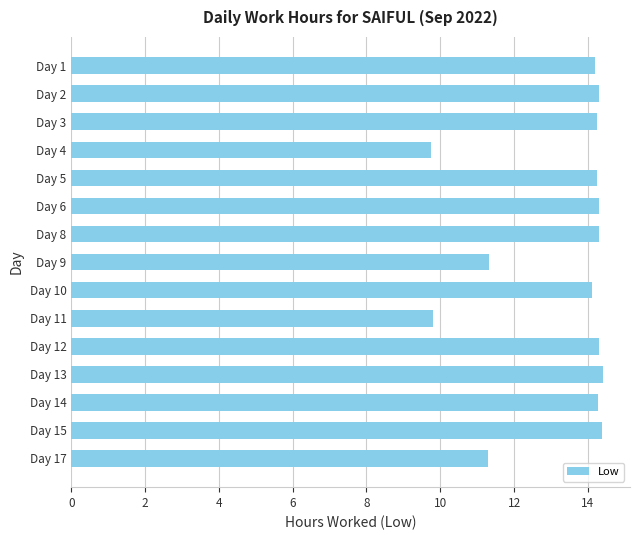

What is the ratio of the value at Day 8 to the value at Day 10?

1.0